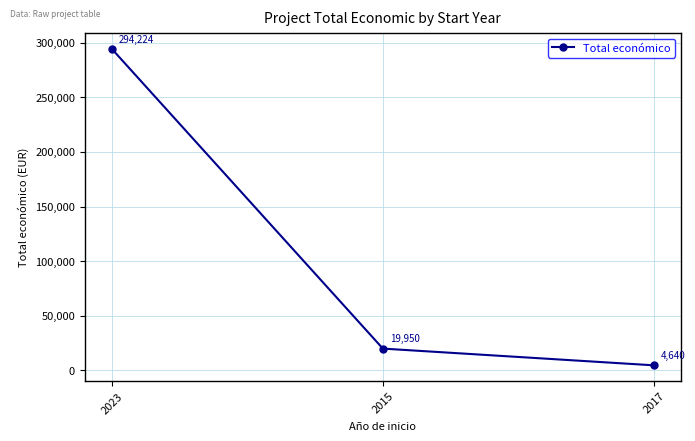

How many series are shown in this chart?

1